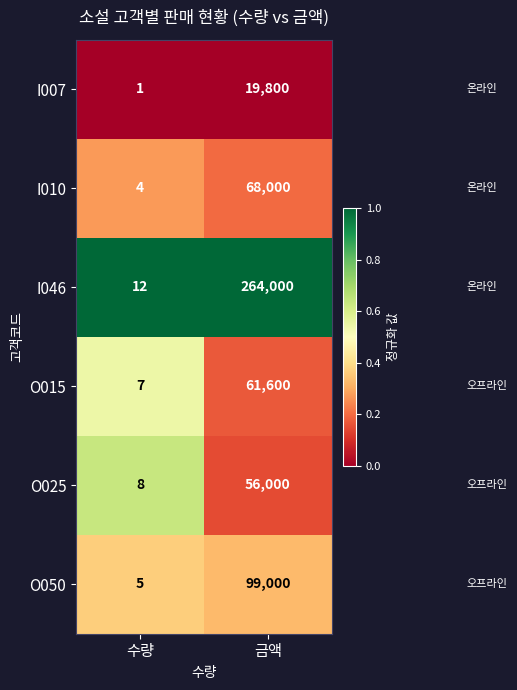

At which label does I046 reach its minimum?

수량